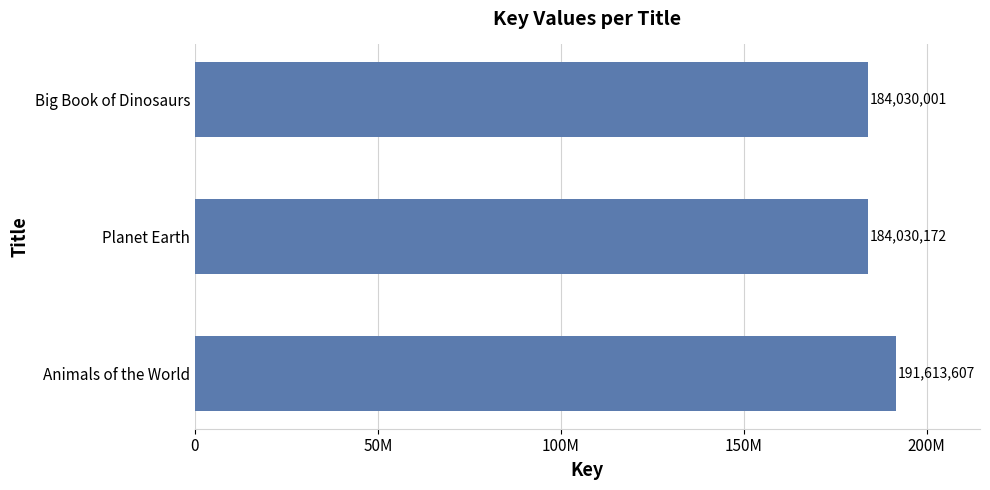

Which label corresponds to the smallest value in the chart?

Big Book of Dinosaurs